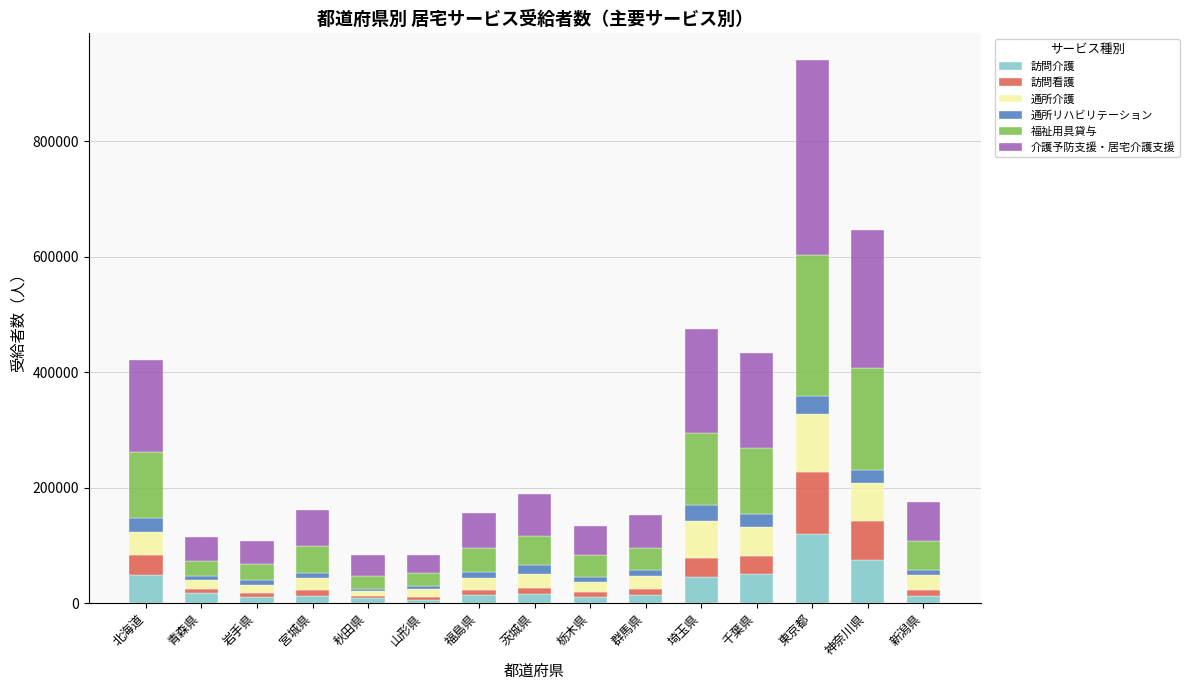

How many data points in 訪問介護 are less than 14245?

7